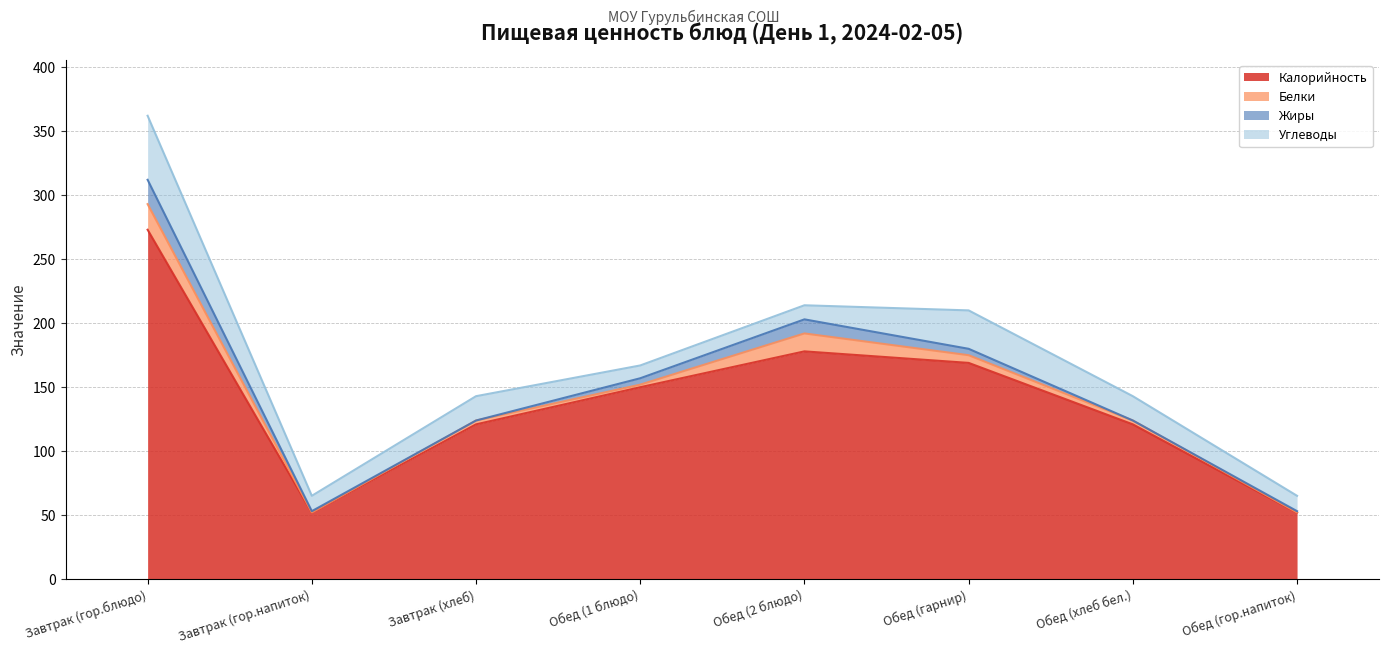

What are all the series names shown in the legend?

Калорийность, Белки, Жиры, Углеводы